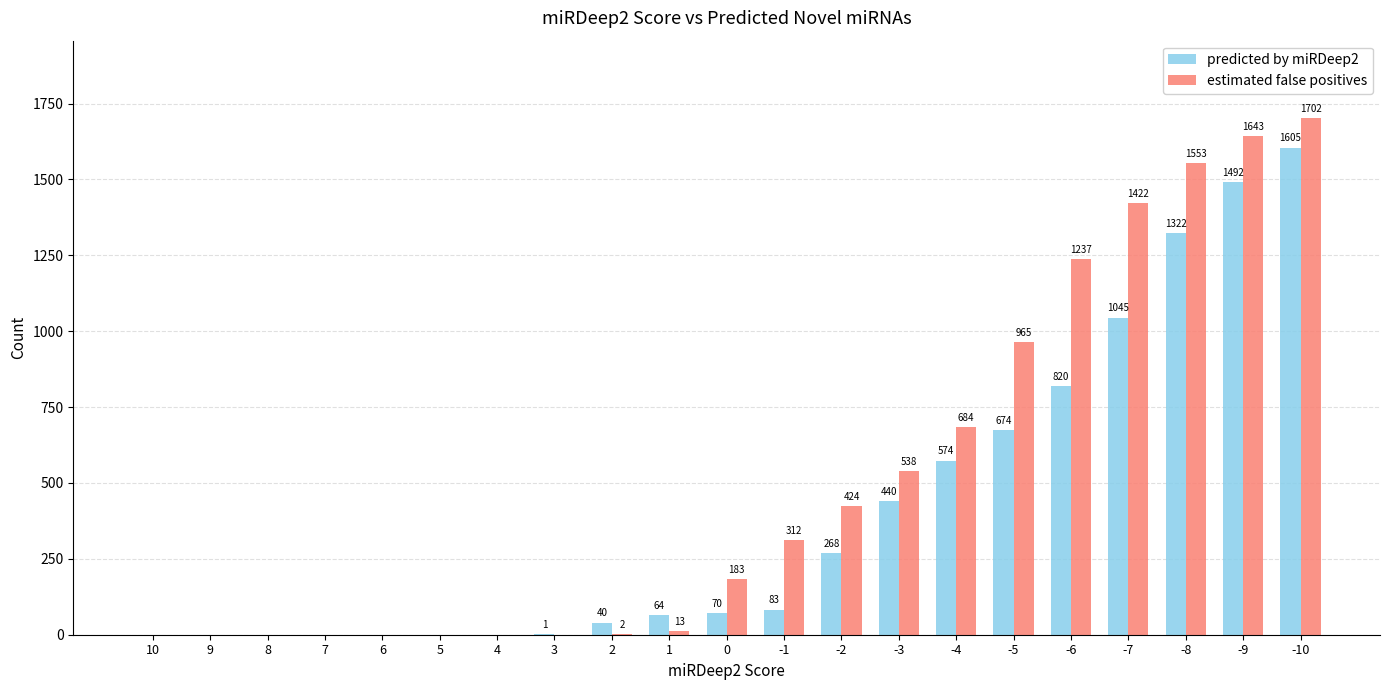

Reading right to left, list all the values displayed in this chart.

predicted by miRDeep2: -10=1605	-9=1492	-8=1322	-7=1045	-6=820	-5=674	-4=574	-3=440	-2=268	-1=83	0=70	1=64	2=40	3=1	4=0	5=0	6=0	7=0	8=0	9=0	10=0
estimated false positives: -10=1702	-9=1643	-8=1553	-7=1422	-6=1237	-5=965	-4=684	-3=538	-2=424	-1=312	0=183	1=13	2=2	3=0	4=0	5=0	6=0	7=0	8=0	9=0	10=0